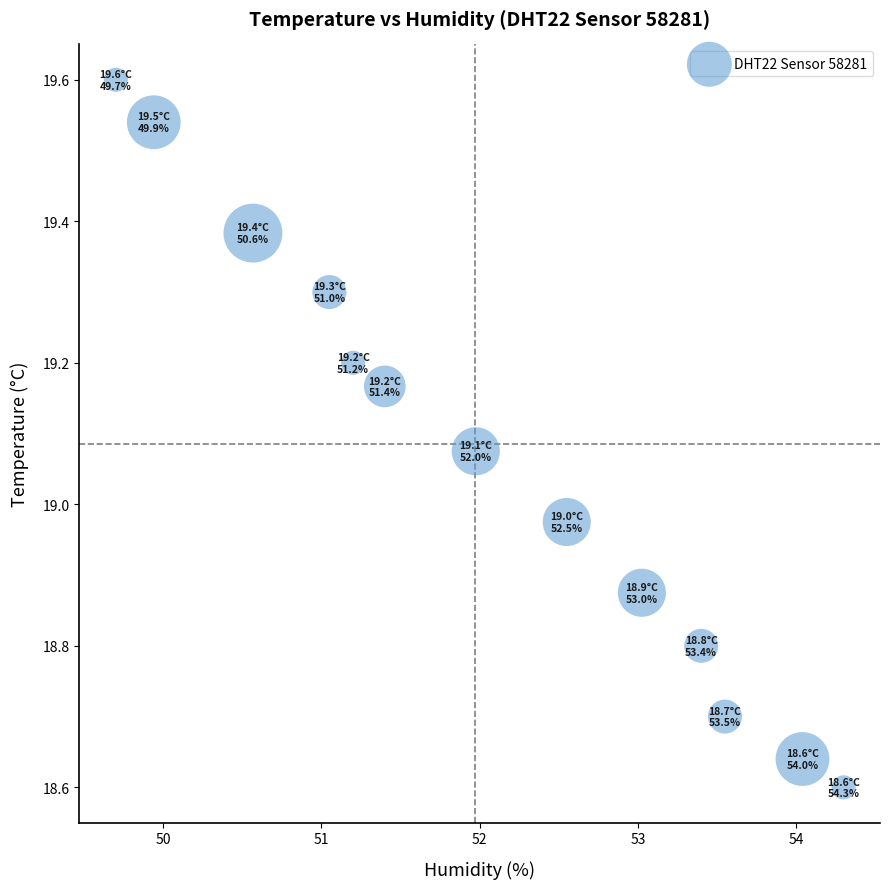

What is the range of Y values (max minus min)?

1.0